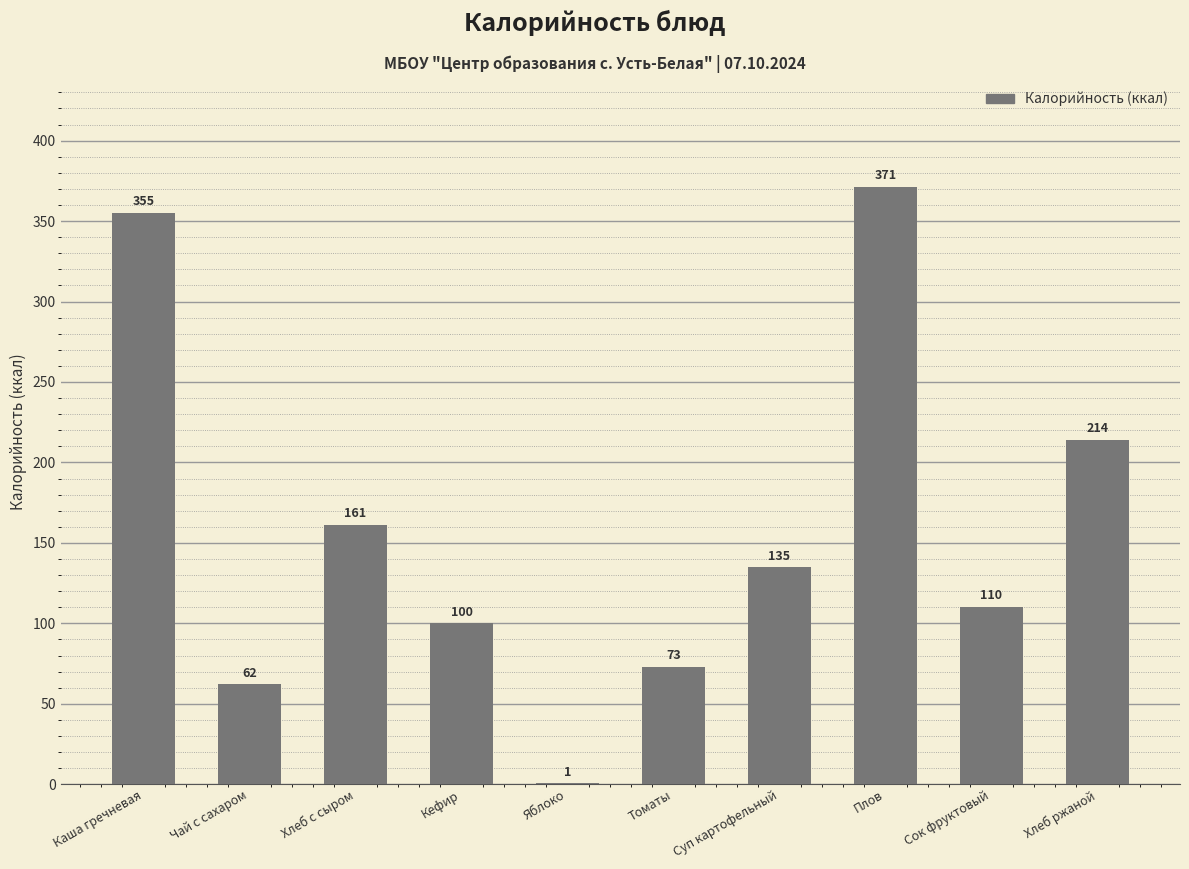

What is the sum of all values?

1582.0